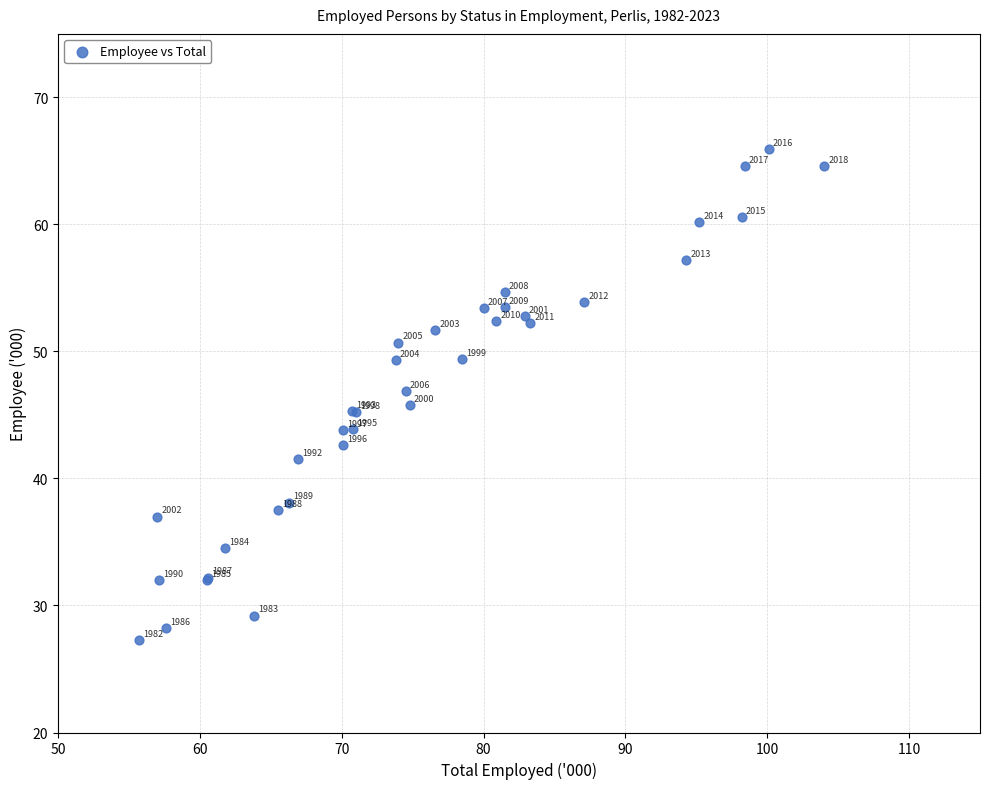

What Y value in the scatter plot is closest to 46?

45.8